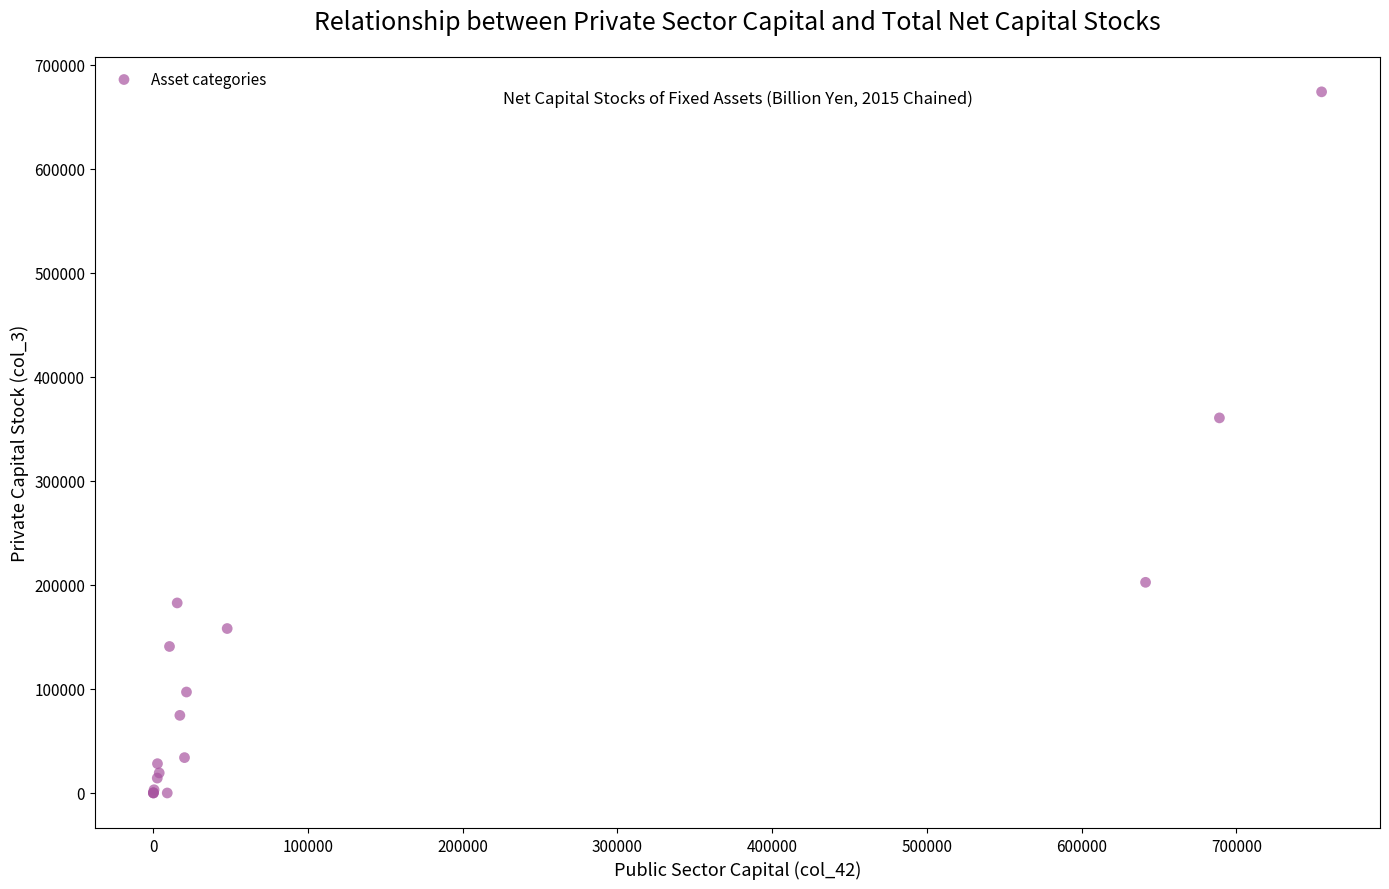

What Y value in the scatter plot is closest to 337076?

360651.7